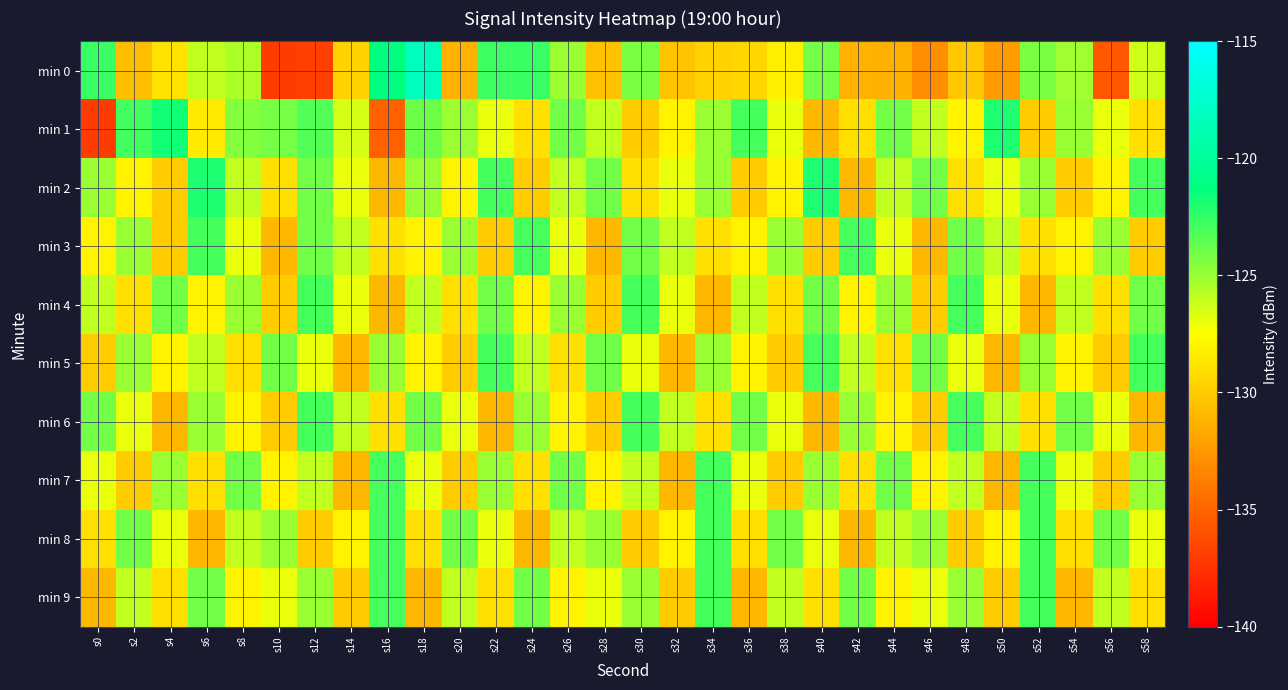

What is the maximum value shown in the chart?

-118.2